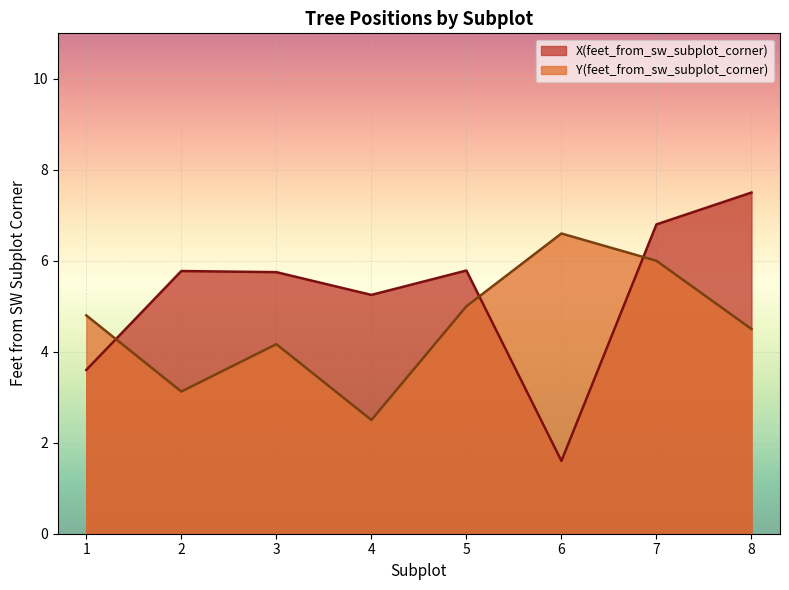

List the labels in order of Y(feet_from_sw_subplot_corner) value, largest first.

6, 7, 5, 1, 8, 3, 2, 4